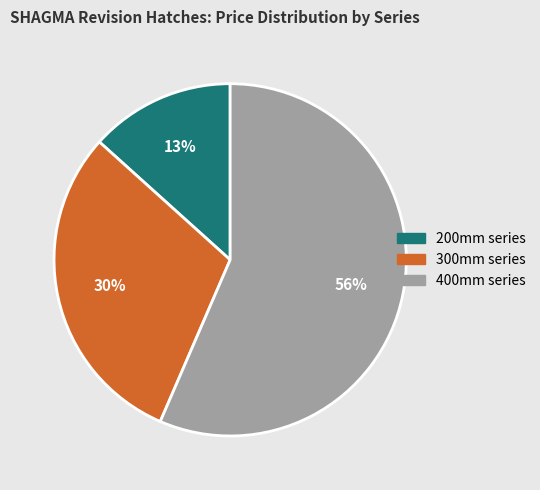

To the nearest percent, what is the difference between the largest and smallest slice percentages?

43%